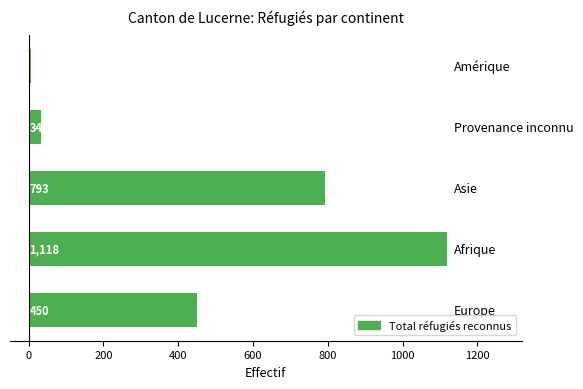

What is the difference between the maximum and minimum values?

1113